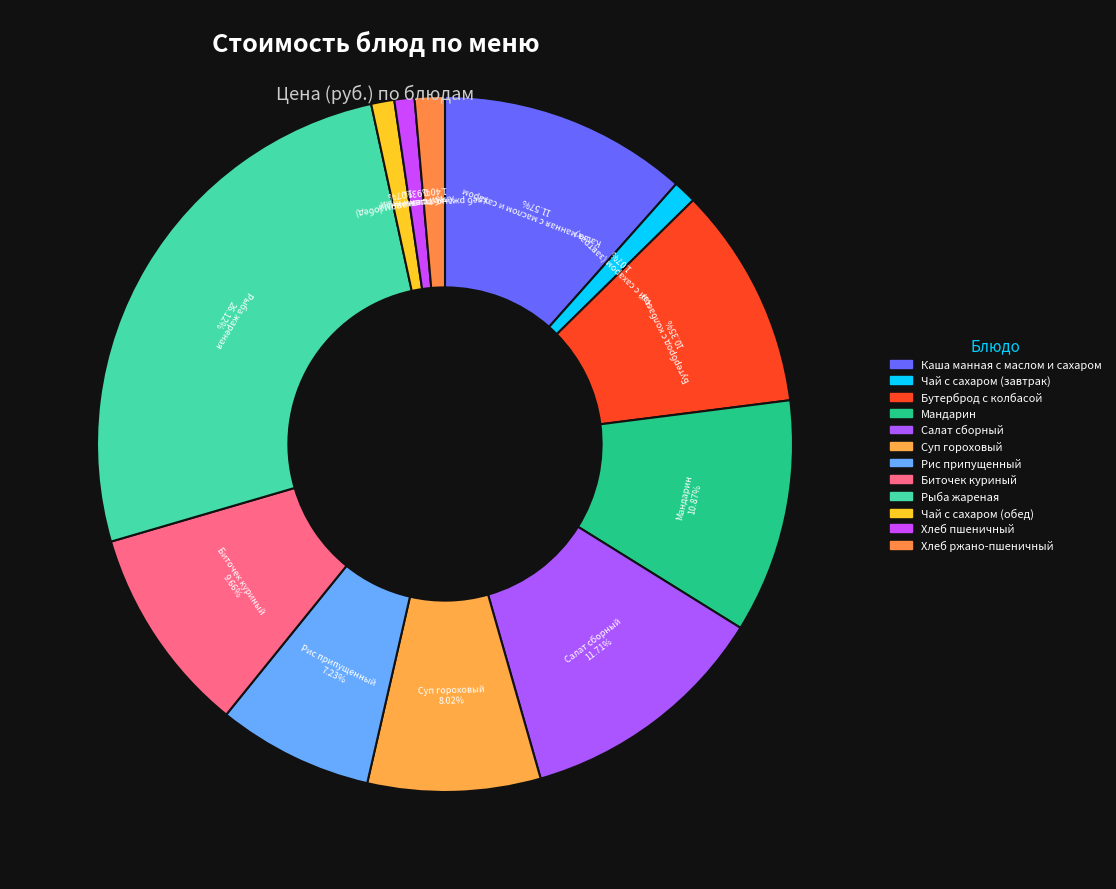

Count the number of slices in the pie.

12